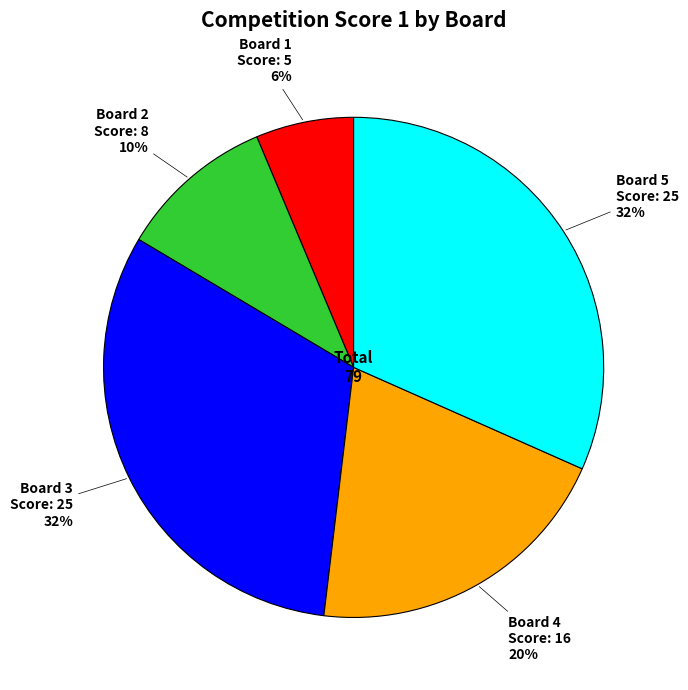

The Board 3 slice represents 18% of the pie. True or false?

False